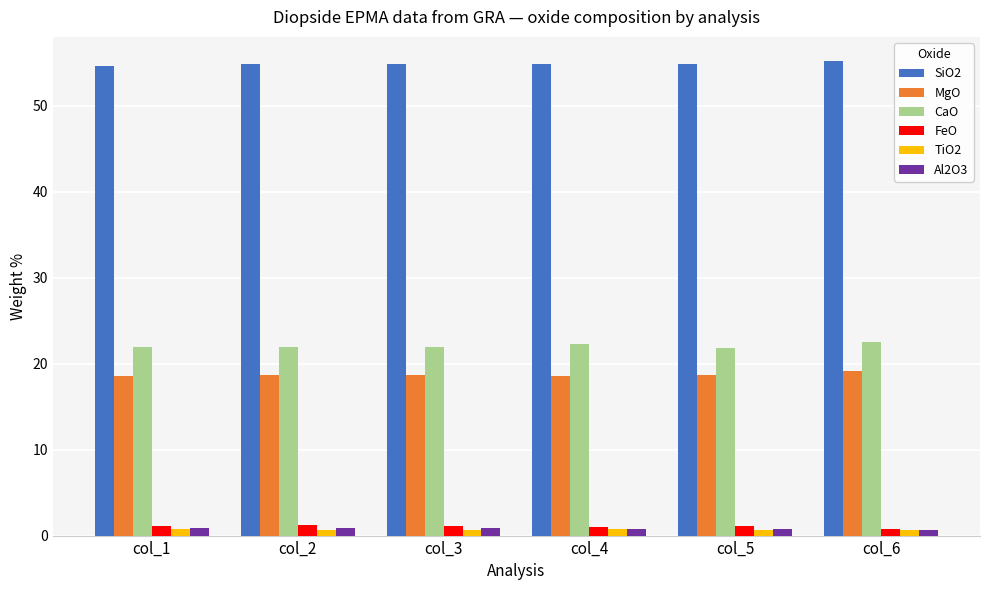

What is the sum of all Al2O3 values?

4.9